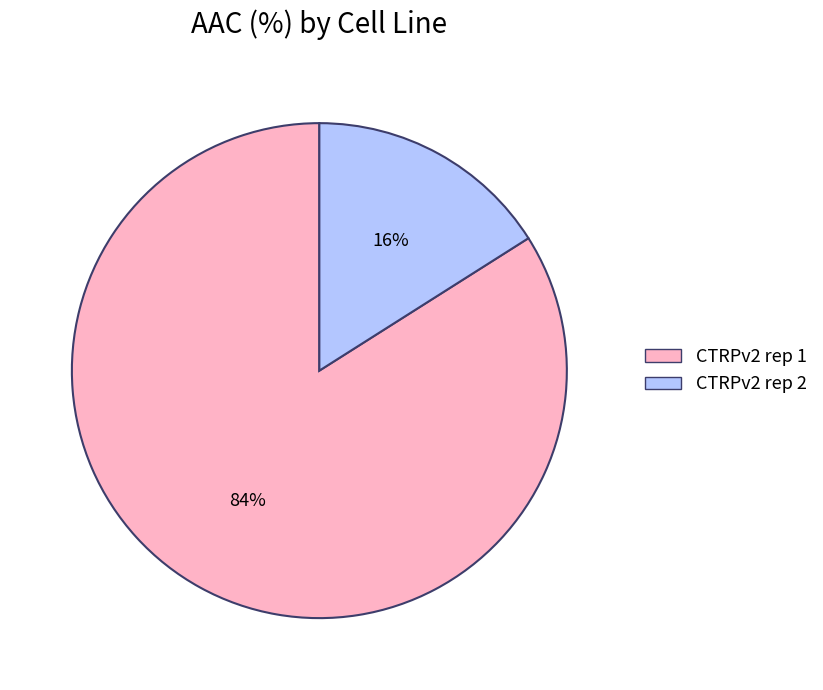

Combined, do CTRPv2 rep 1 and CTRPv2 rep 2 account for over 50%?

Yes